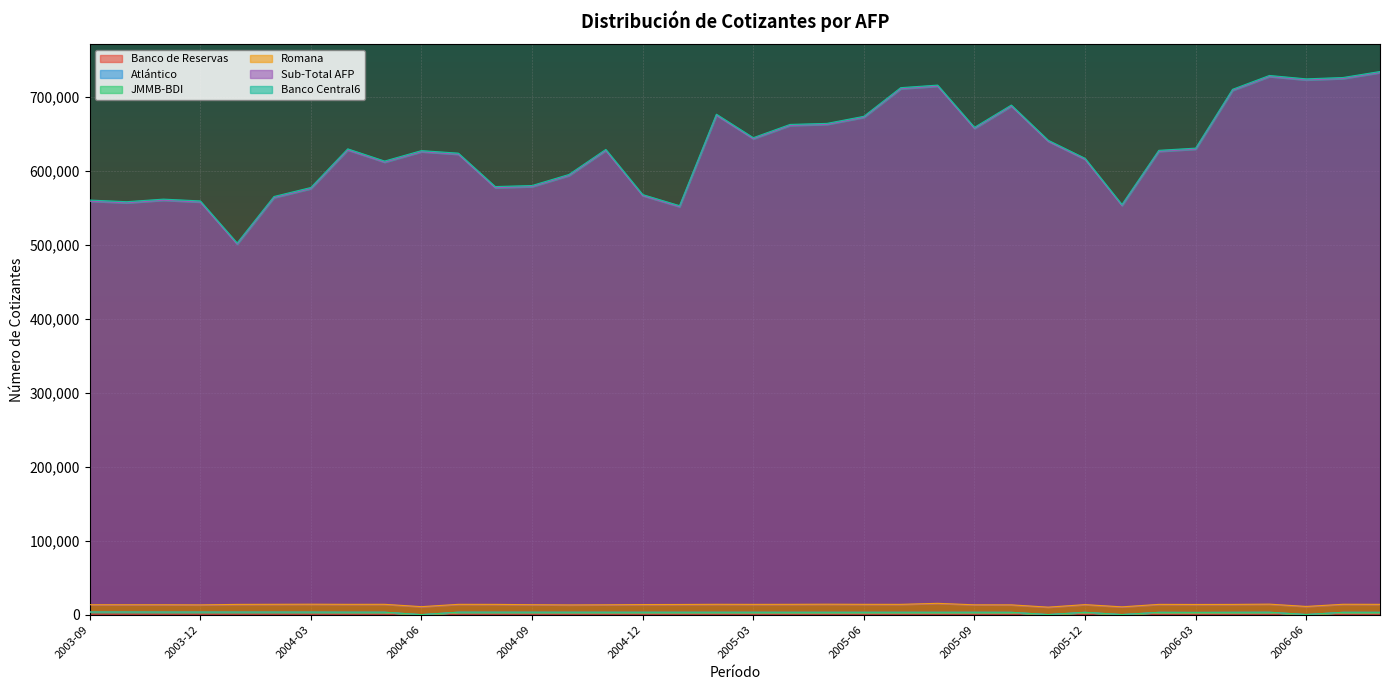

True or false: Atlántico and Banco Central6 intersect in this chart.

False